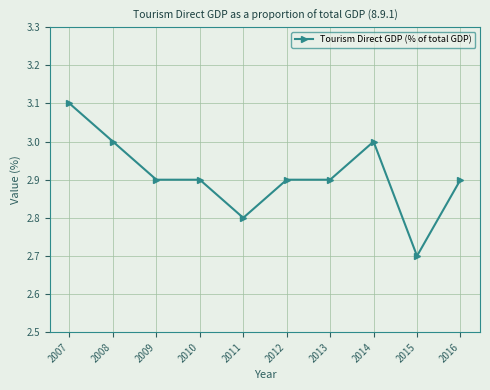

Reading left to right, list all the values displayed in this chart.

3.1	3.0	2.9	2.9	2.8	2.9	2.9	3.0	2.7	2.9